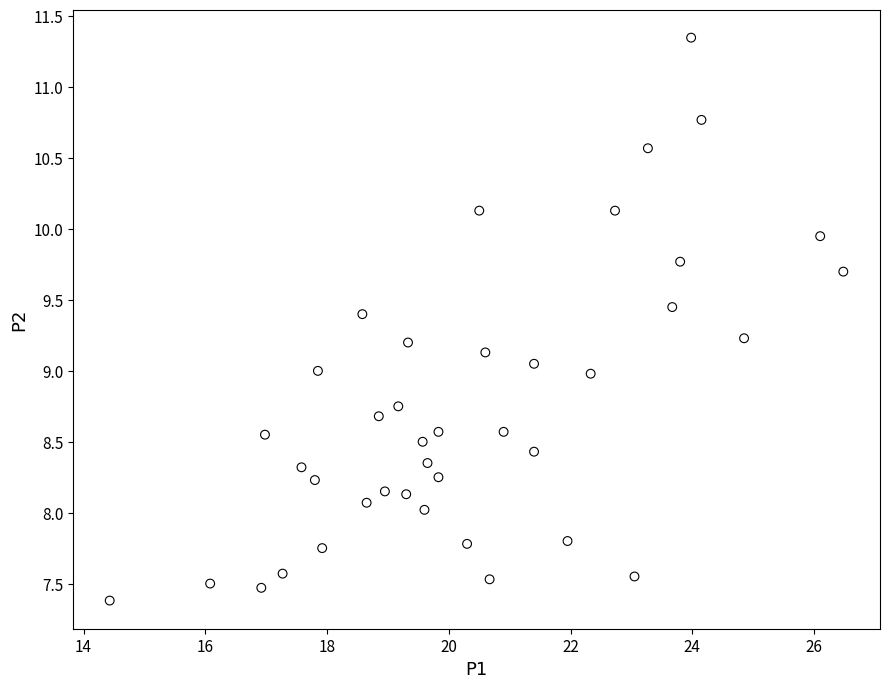

What is the range of X values (max minus min)?

12.1